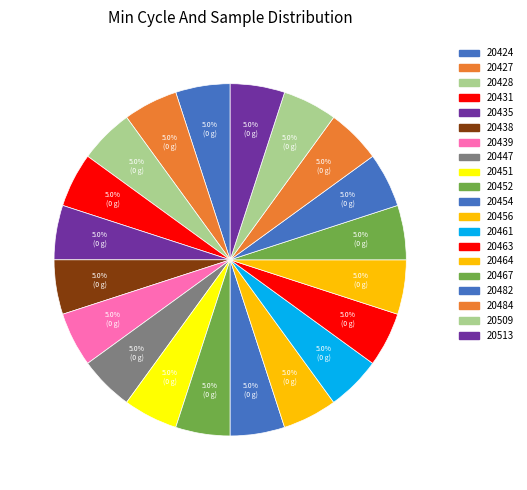

How many slices are in this pie chart?

20